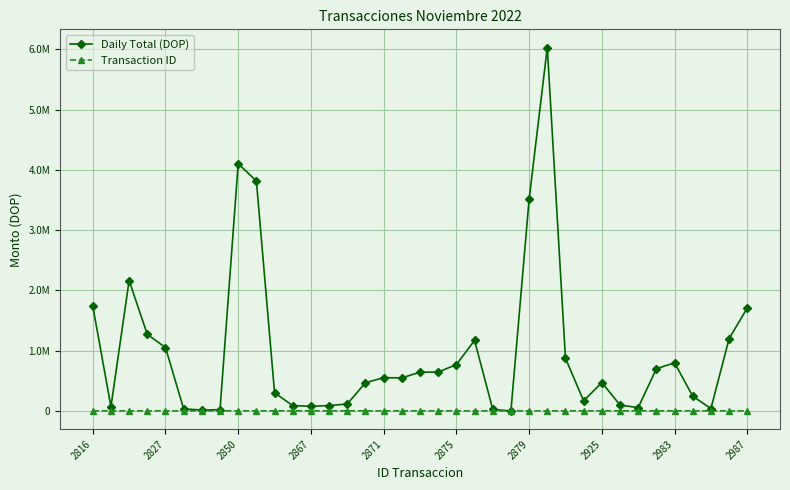

At which label does Daily Total (DOP) reach its minimum?

23